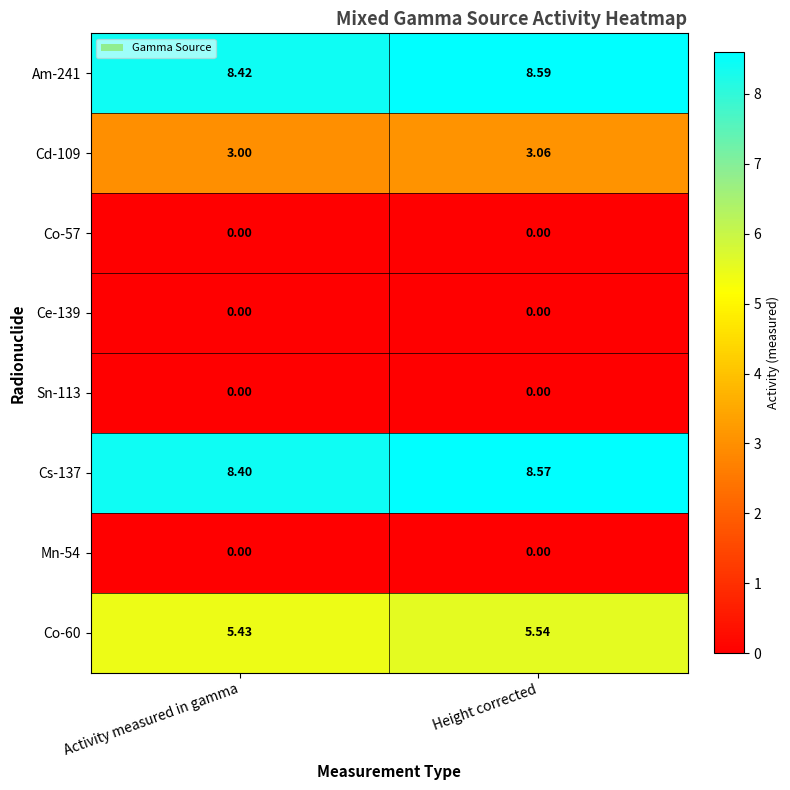

How many categories are shown in the chart?

2